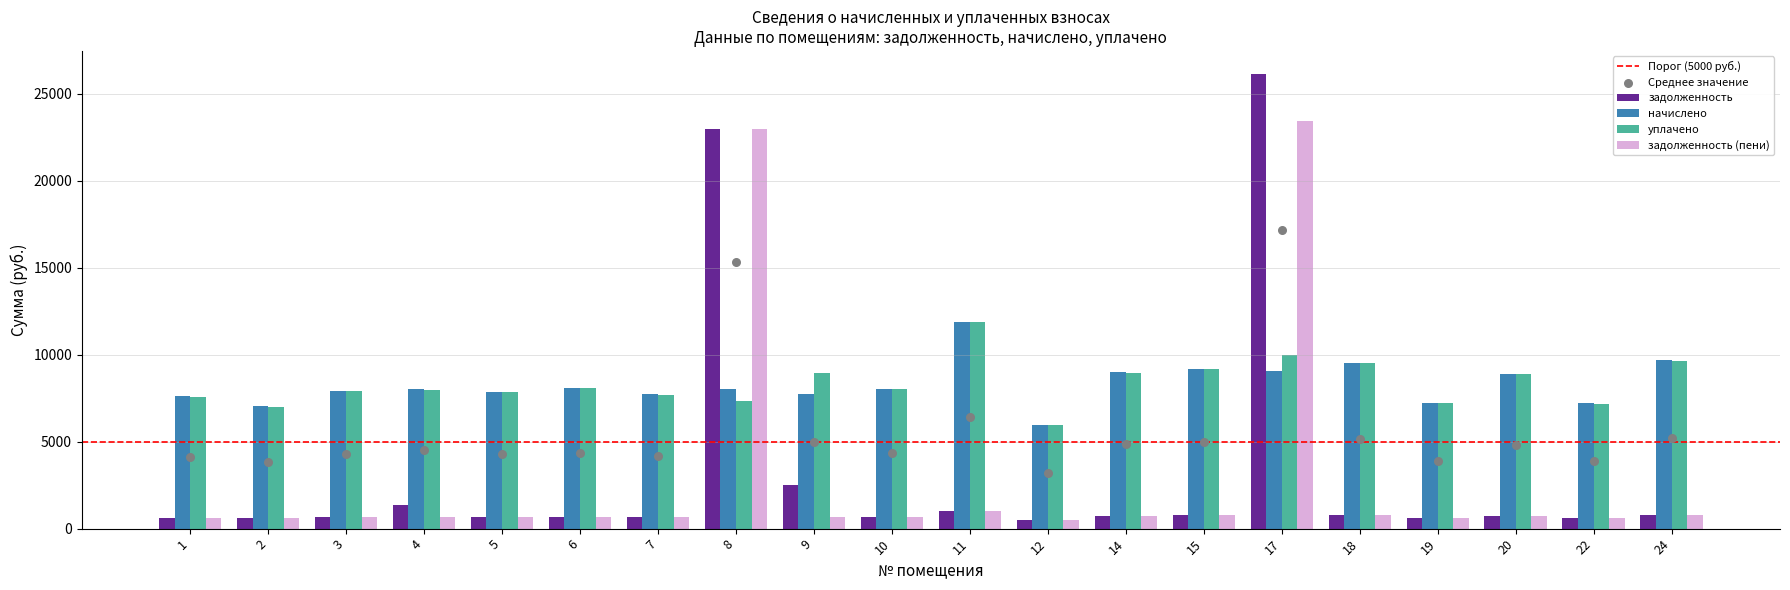

Is the value of уплачено at 24 greater than the value of задолженность (пени) at 20?

Yes